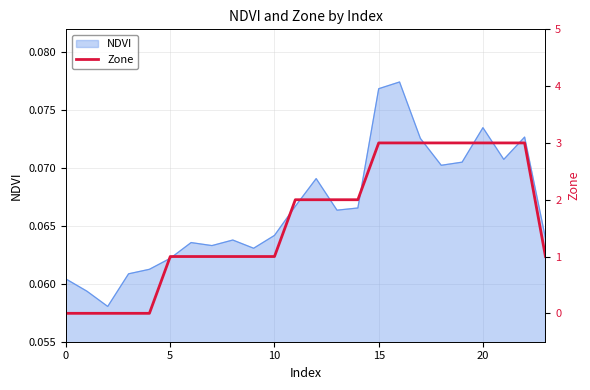

What value does the data have at 8?

1